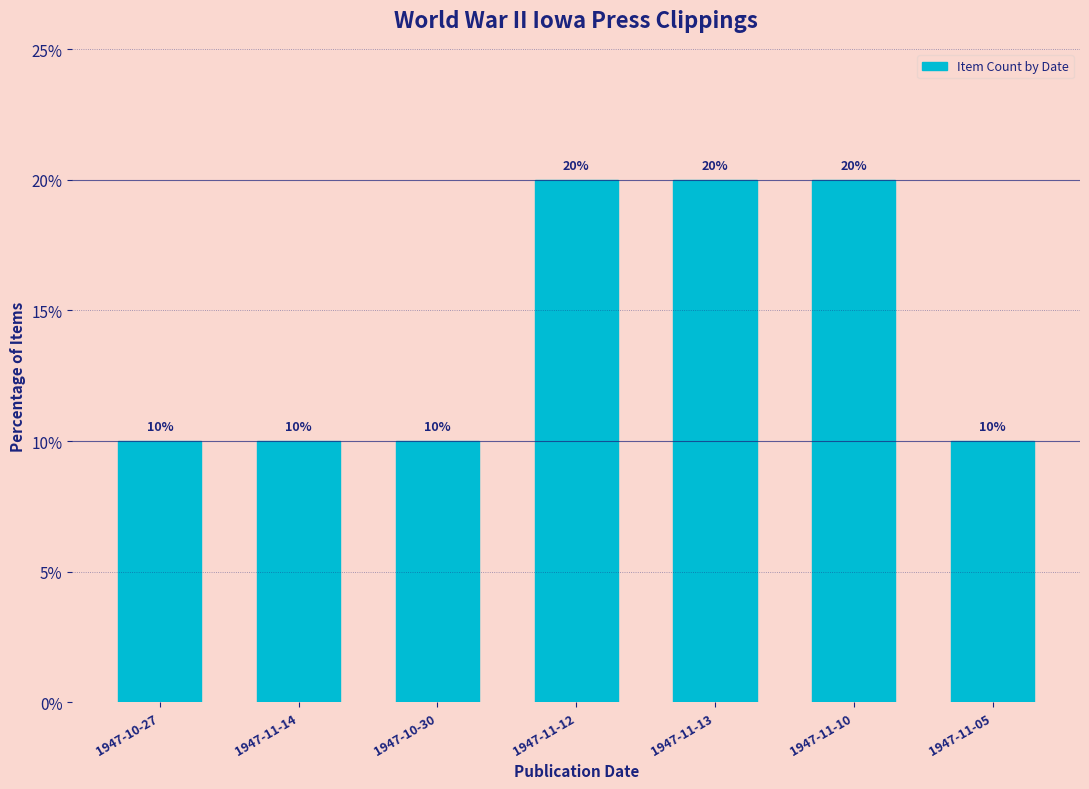

How many data points does each series have?

7